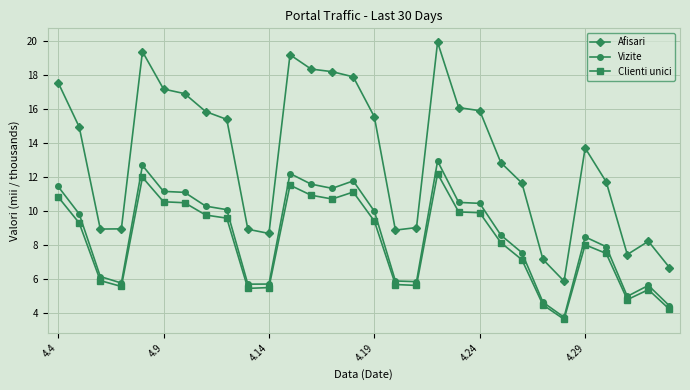

What is the difference between the maximum and second lowest values in the Clienti unici series?

8.0